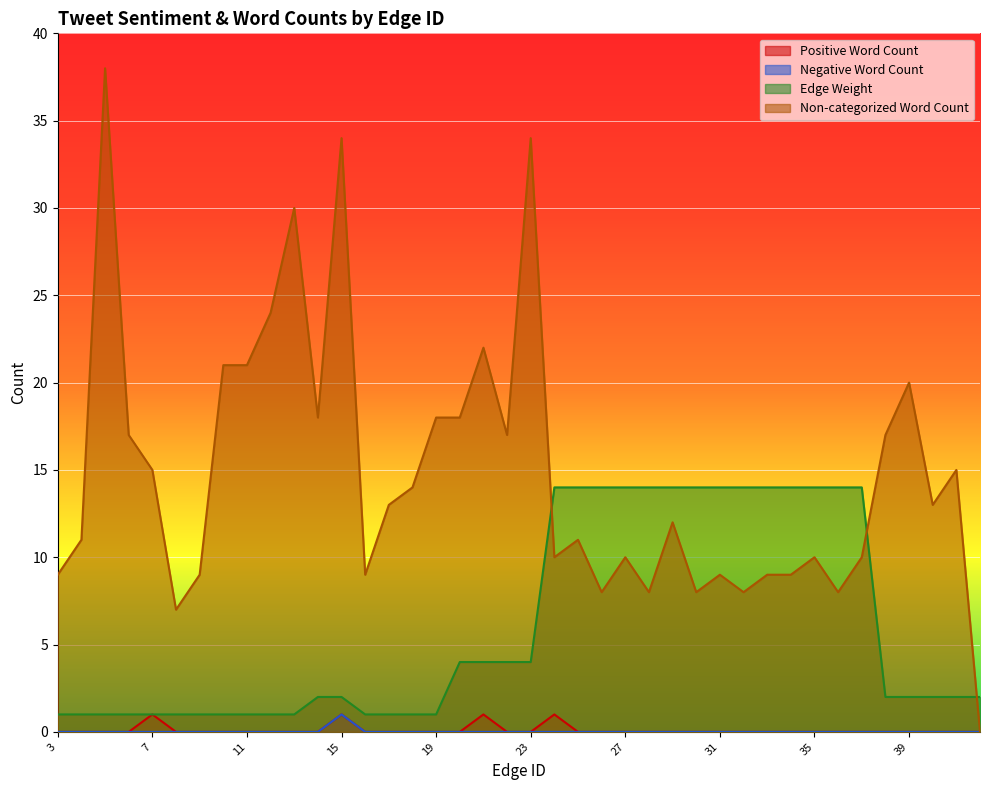

True or false: Non-categorized Word Count and Positive Word Count cross at least once.

False